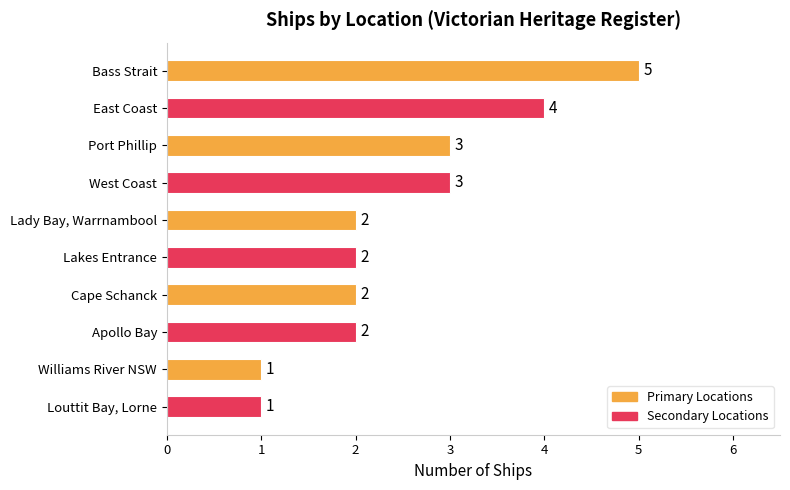

What is the minimum value shown in the chart?

1